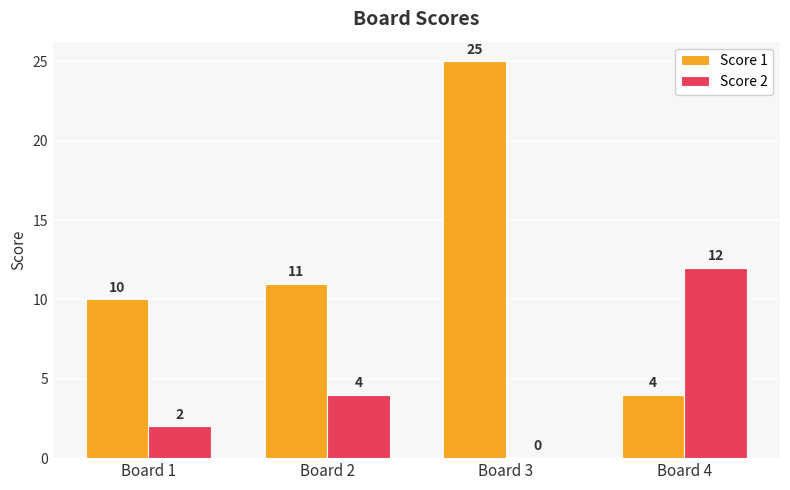

Between Board 2 and Board 4, which series saw the biggest shift?

Score 2